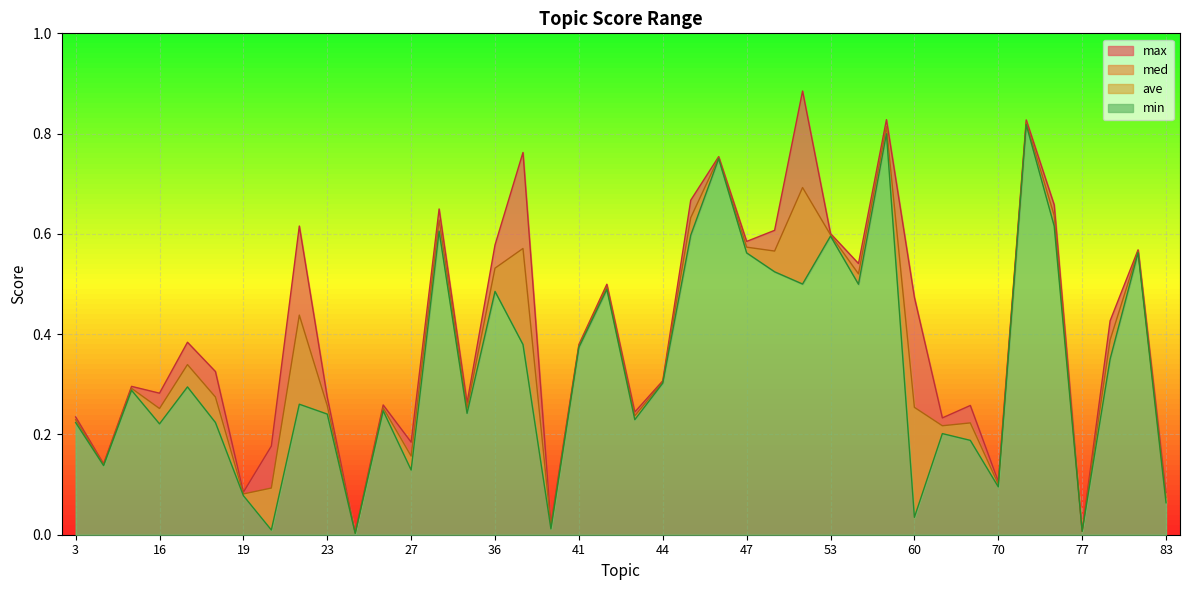

Reading right to left, list all the values displayed in this chart.

max: 0.1	0.6	0.4	0.0	0.7	0.8	0.1	0.3	0.2	0.5	0.8	0.5	0.6	0.9	0.6	0.6	0.8	0.7	0.3	0.2	0.5	0.4	0.0	0.8	0.6	0.3	0.6	0.2	0.3	0.0	0.3	0.6	0.2	0.1	0.3	0.4	0.3	0.3	0.1	0.2
med: 0.1	0.6	0.4	0.0	0.6	0.8	0.1	0.2	0.2	0.3	0.8	0.5	0.6	0.7	0.6	0.6	0.8	0.6	0.3	0.2	0.5	0.4	0.0	0.6	0.5	0.3	0.6	0.2	0.3	0.0	0.3	0.4	0.1	0.1	0.3	0.3	0.3	0.3	0.1	0.2
min: 0.1	0.6	0.4	0.0	0.6	0.8	0.1	0.2	0.2	0.0	0.8	0.5	0.6	0.5	0.5	0.6	0.7	0.6	0.3	0.2	0.5	0.4	0.0	0.4	0.5	0.2	0.6	0.1	0.2	0.0	0.2	0.3	0.0	0.1	0.2	0.3	0.2	0.3	0.1	0.2